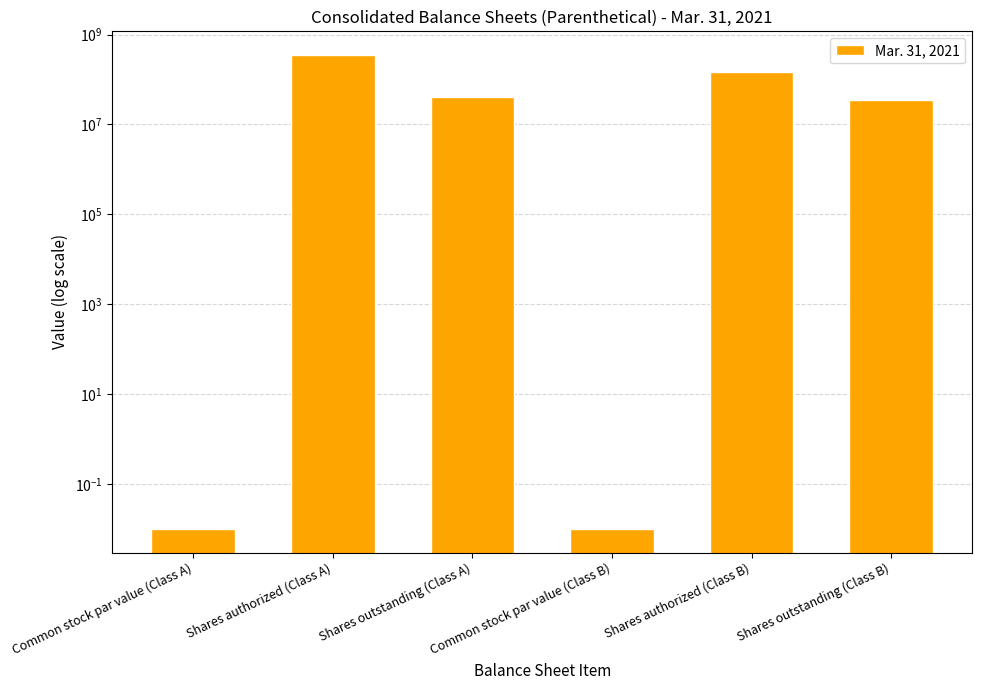

Reading left to right, transcribe all the data shown in this chart.

0.0	350000000.0	41040721.0	0.0	150000000.0	34218535.0